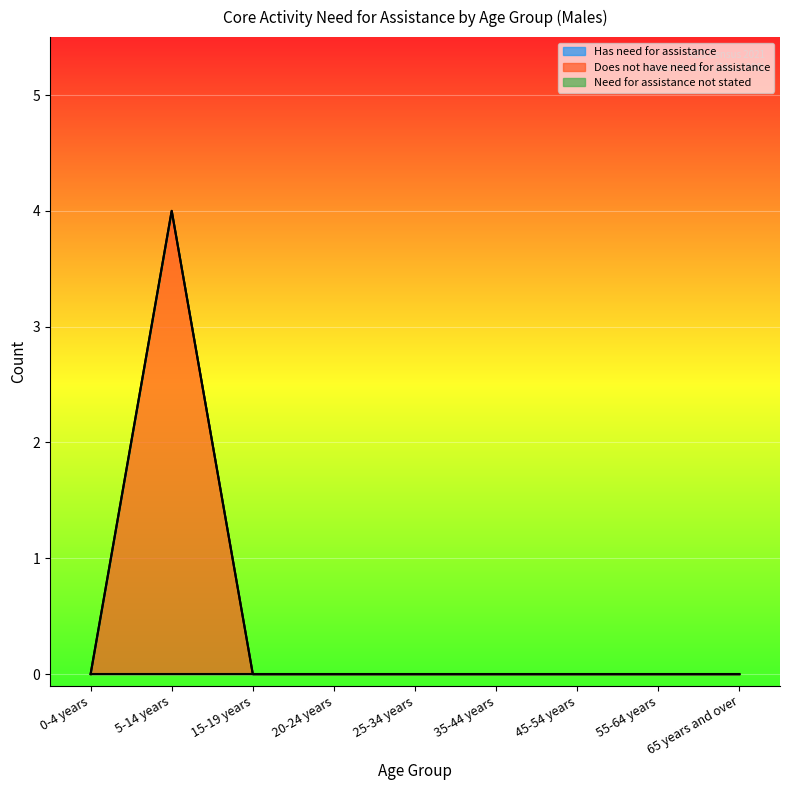

How many distinct data groups are displayed?

3